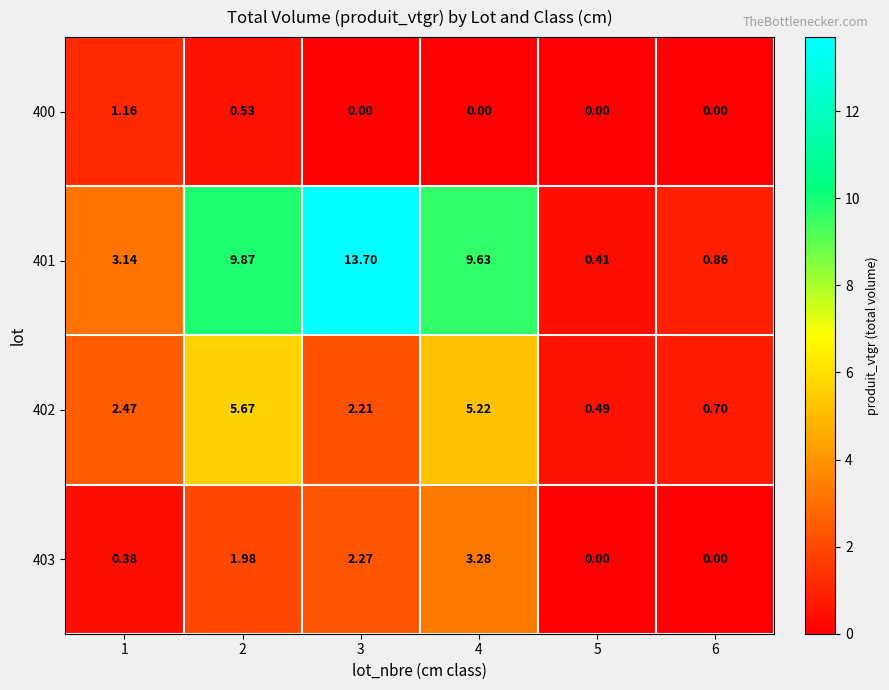

Is the value of 401 at 1 greater than the value of 403 at 5?

Yes